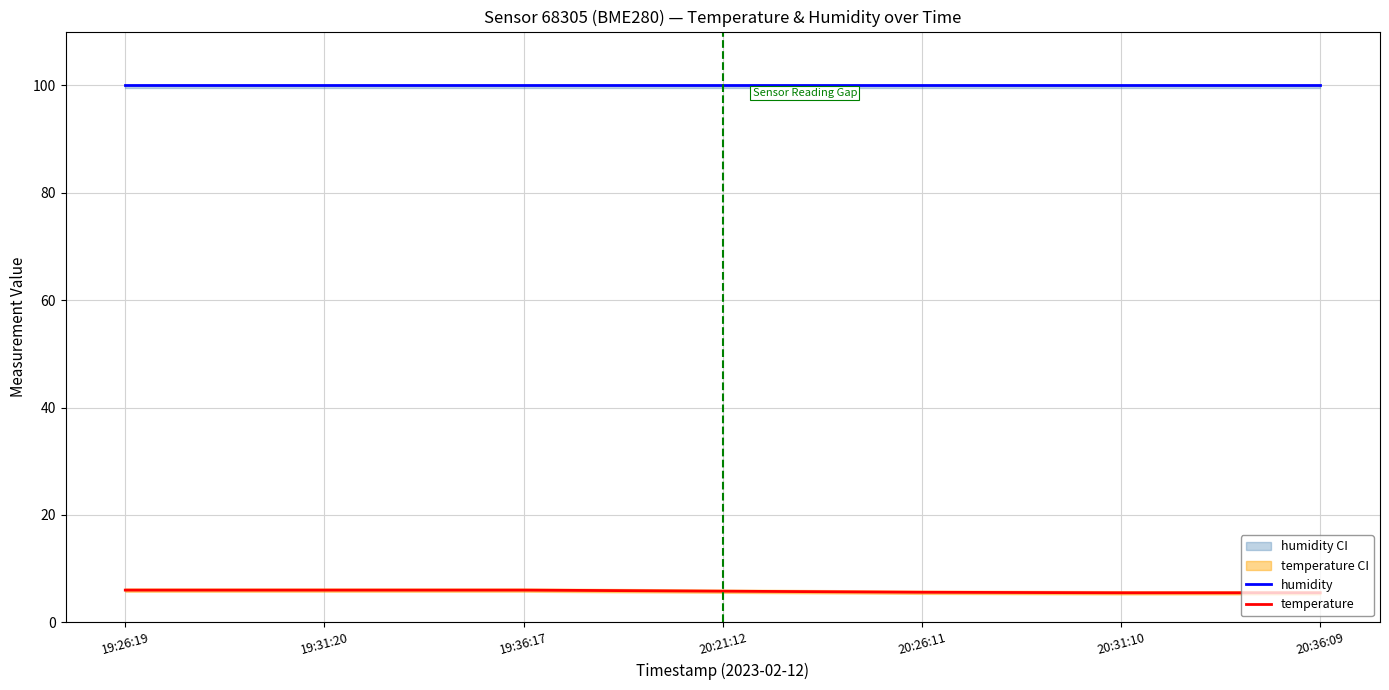

Between 19:36:17 and 20:36:09, which series saw the biggest shift?

temperature